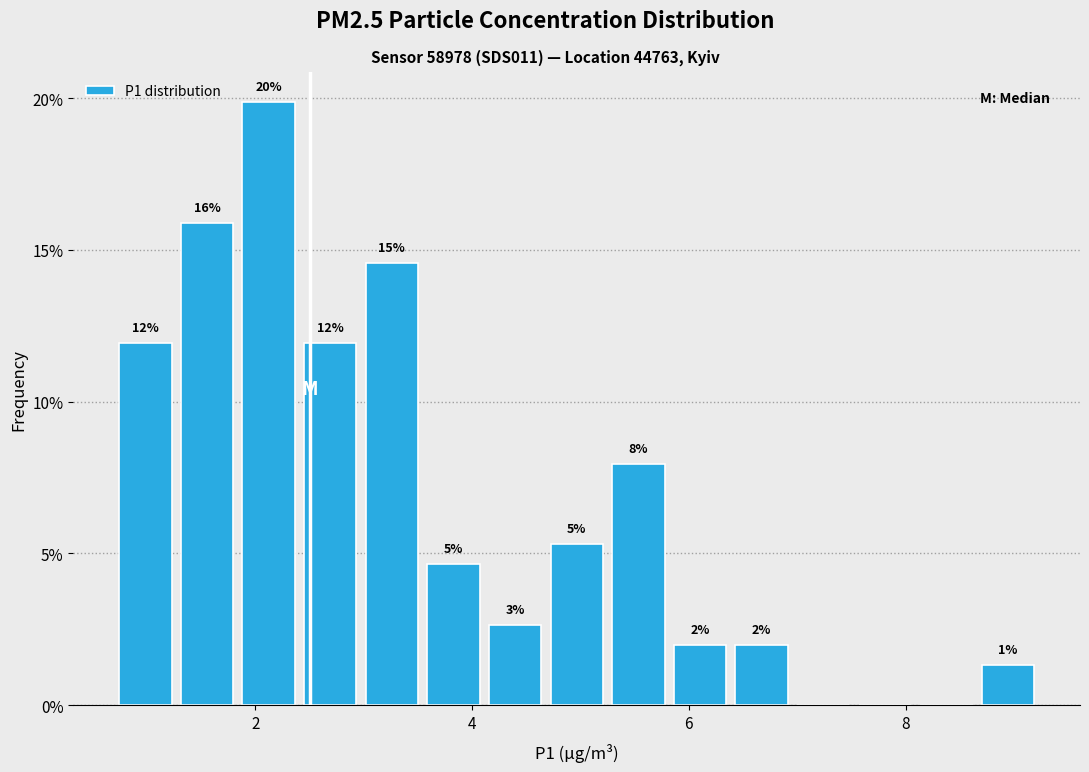

Read against the x-axis, roughly where is the centre of the tallest bar?

2.2